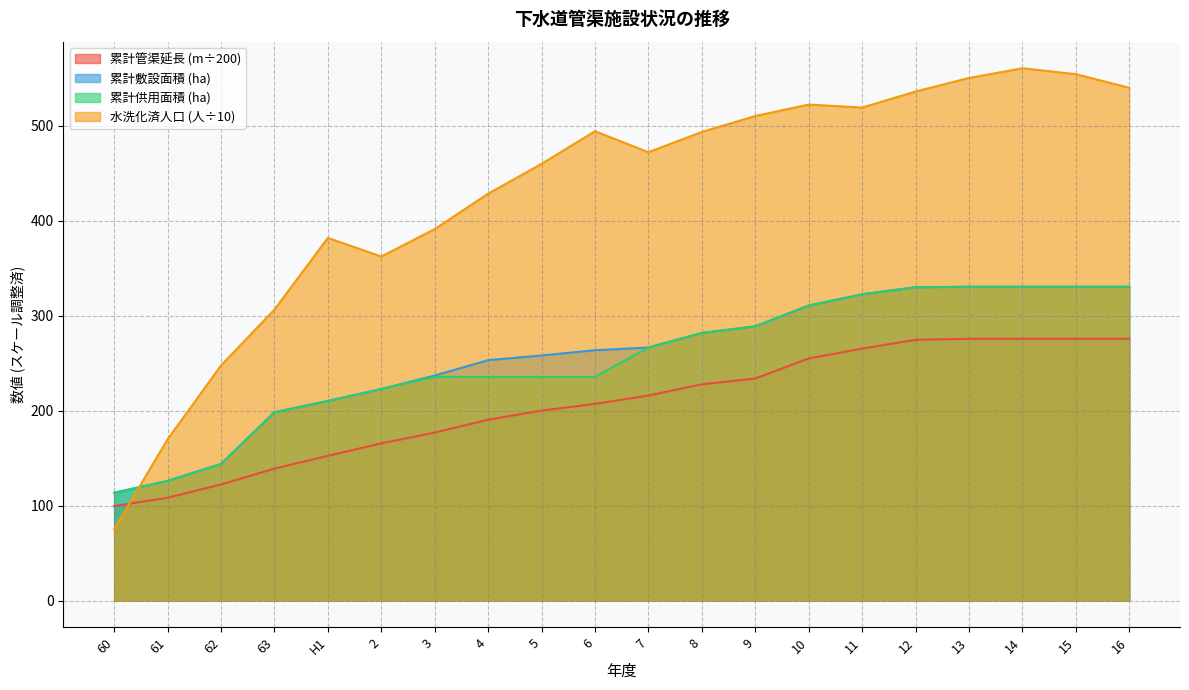

Count the number of data series in this chart.

4